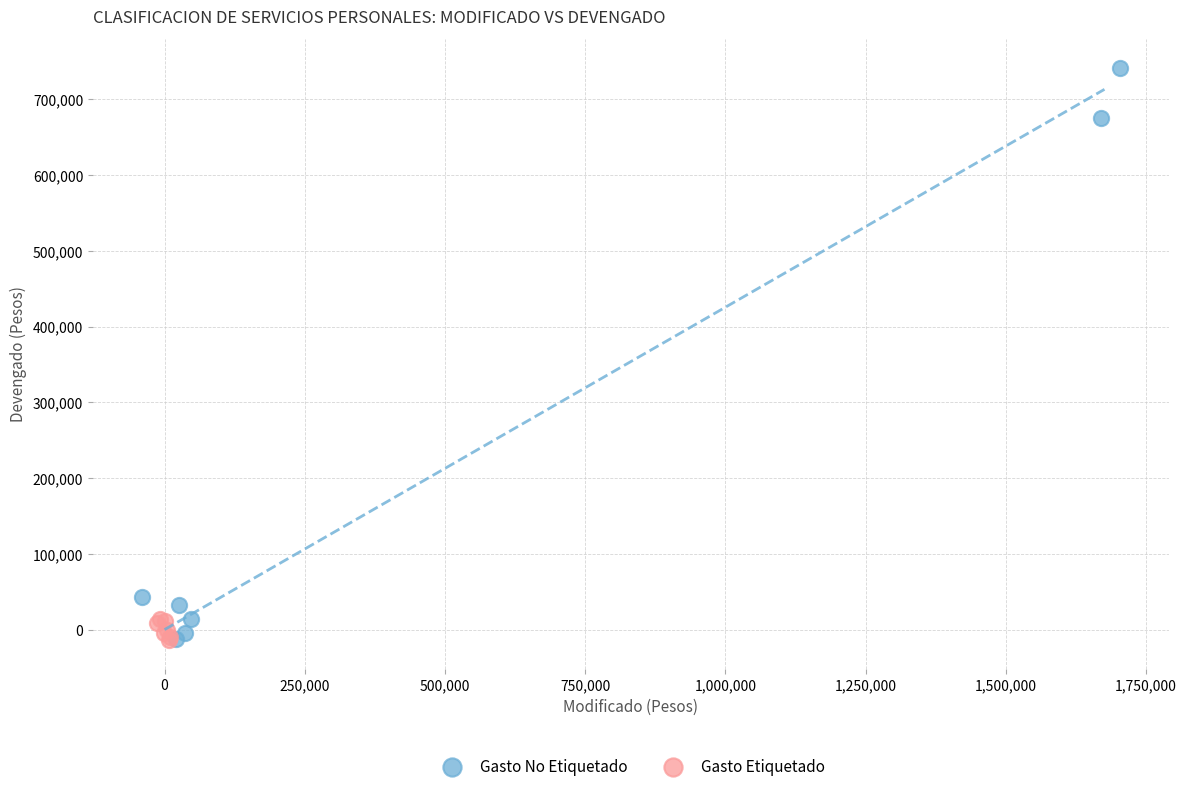

What are all the series names shown in the legend?

Gasto No Etiquetado, Gasto Etiquetado